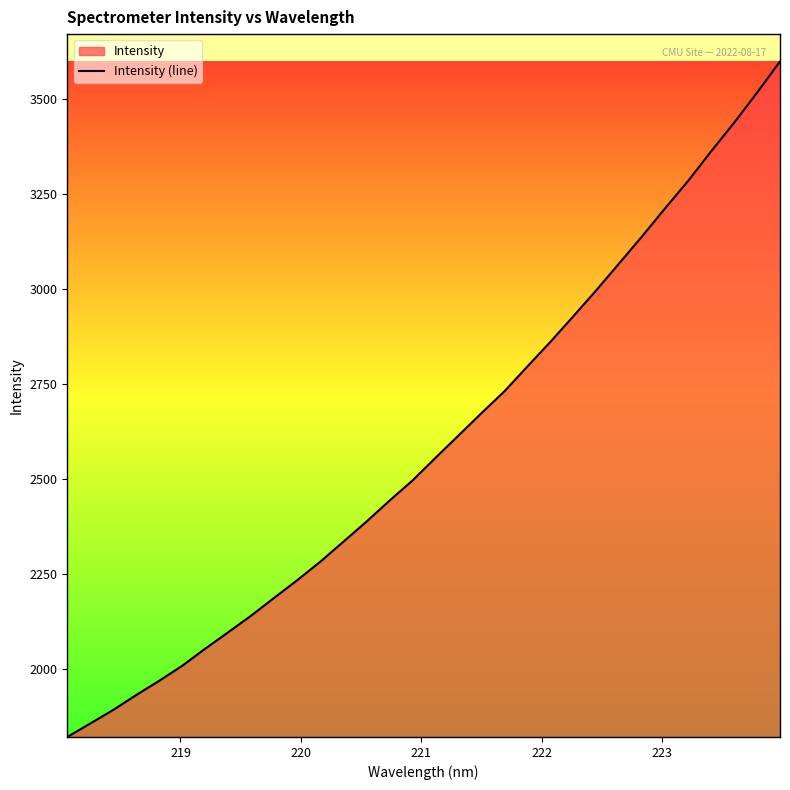

What is the smallest value displayed?

1821.1